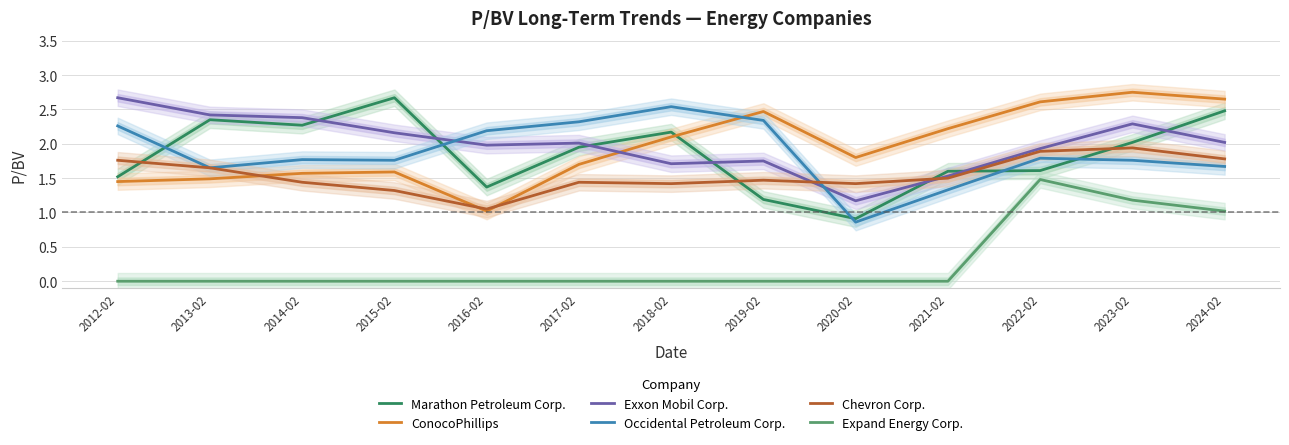

What is the spread (max minus min) of values at 2016-02?

2.2